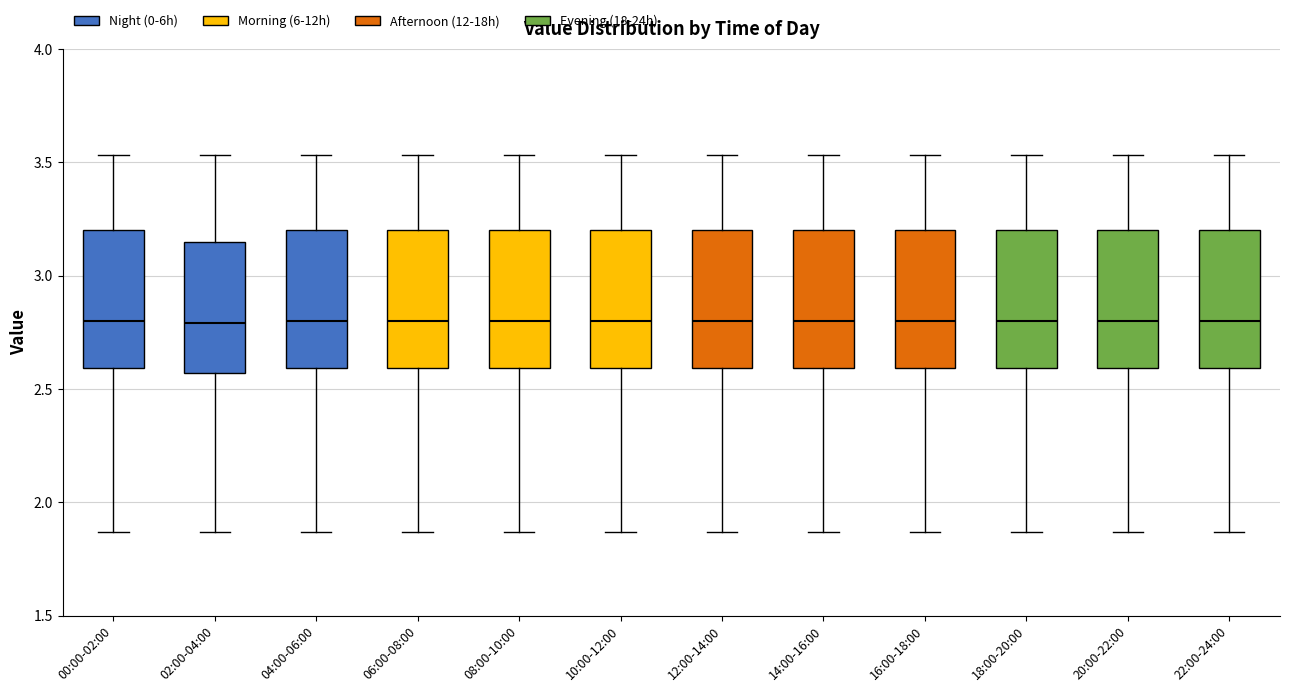

Reading left to right, read every box against the y-axis: the position of its median line, the range the box covers, and the ends of its whiskers. The values are not printed on the chart, so give them approximately, as read against the axis.

00:00-02:00: median 2.80, box 2.60 to 3.20, whiskers 1.85 to 3.55
02:00-04:00: median 2.80, box 2.55 to 3.15, whiskers 1.85 to 3.55
04:00-06:00: median 2.80, box 2.60 to 3.20, whiskers 1.85 to 3.55
06:00-08:00: median 2.80, box 2.60 to 3.20, whiskers 1.85 to 3.55
08:00-10:00: median 2.80, box 2.60 to 3.20, whiskers 1.85 to 3.55
10:00-12:00: median 2.80, box 2.60 to 3.20, whiskers 1.85 to 3.55
12:00-14:00: median 2.80, box 2.60 to 3.20, whiskers 1.85 to 3.55
14:00-16:00: median 2.80, box 2.60 to 3.20, whiskers 1.85 to 3.55
16:00-18:00: median 2.80, box 2.60 to 3.20, whiskers 1.85 to 3.55
18:00-20:00: median 2.80, box 2.60 to 3.20, whiskers 1.85 to 3.55
20:00-22:00: median 2.80, box 2.60 to 3.20, whiskers 1.85 to 3.55
22:00-24:00: median 2.80, box 2.60 to 3.20, whiskers 1.85 to 3.55